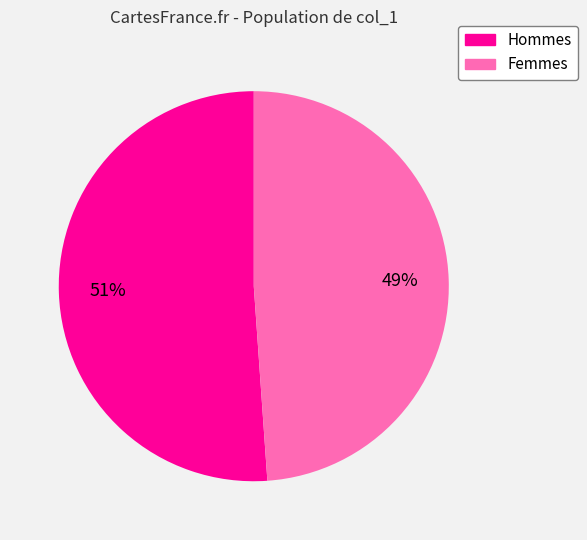

To the nearest percent, what is the difference between the largest and smallest slice percentages?

2%